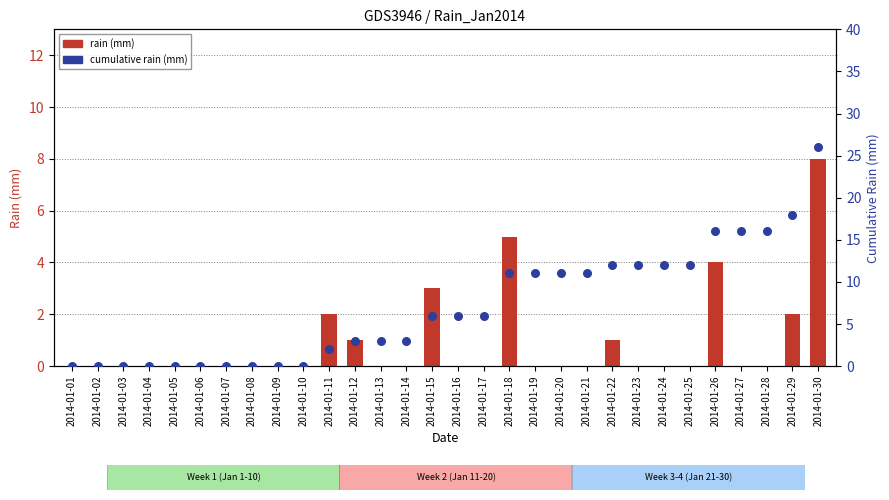

Which series reaches the minimum Y coordinate?

rain (mm)